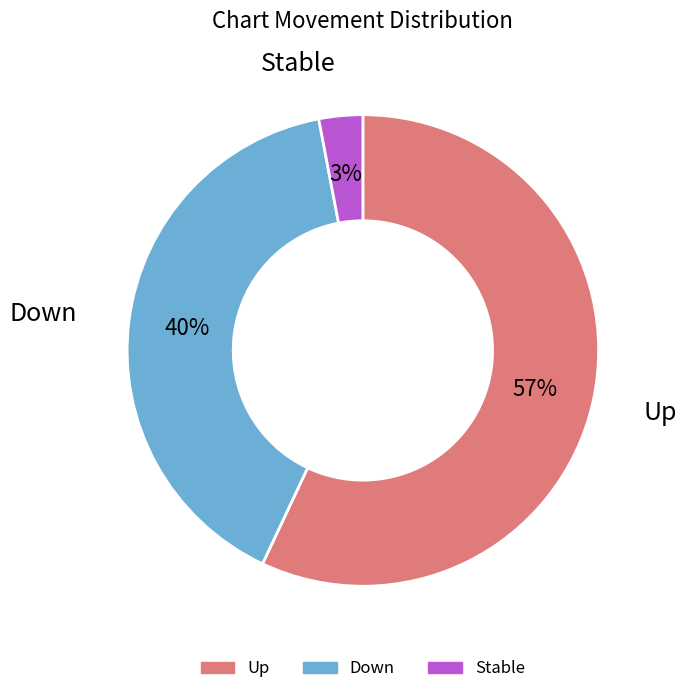

To the nearest percent, what is the average slice percentage?

33%